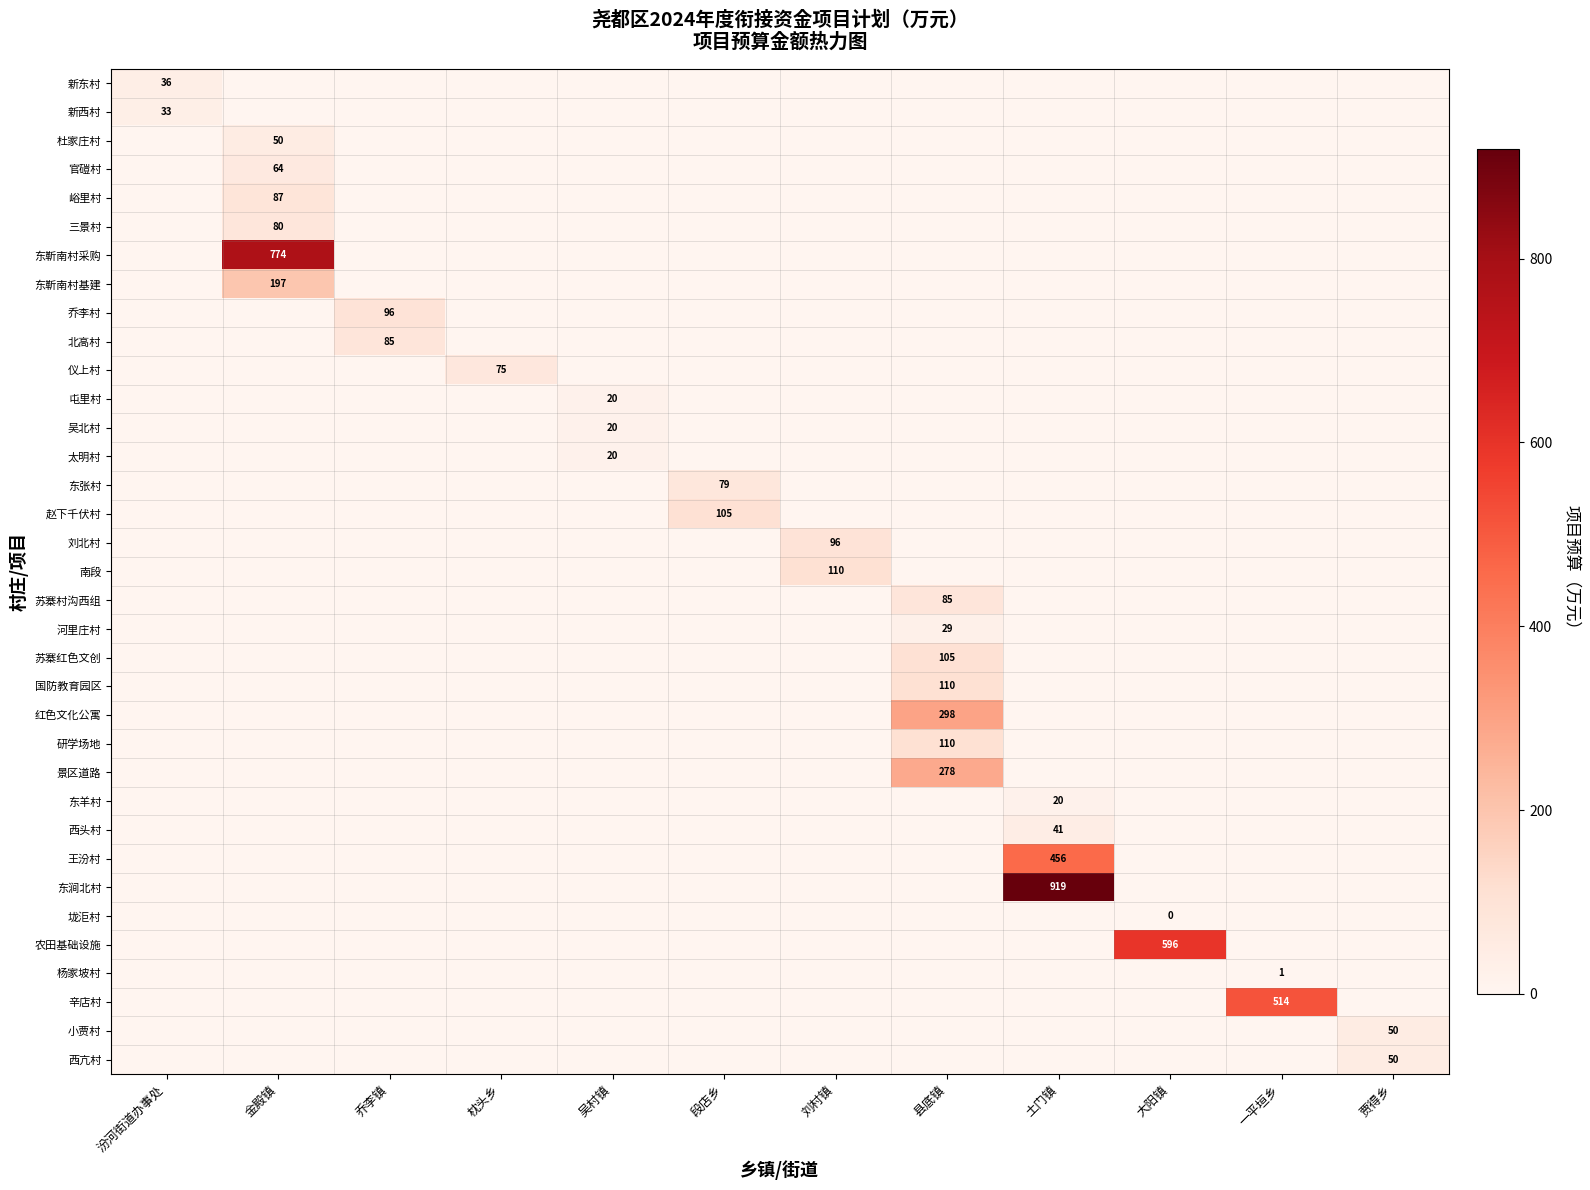

True or false: 苏寨村沟西组 has a value of 85 at 县底镇.

True